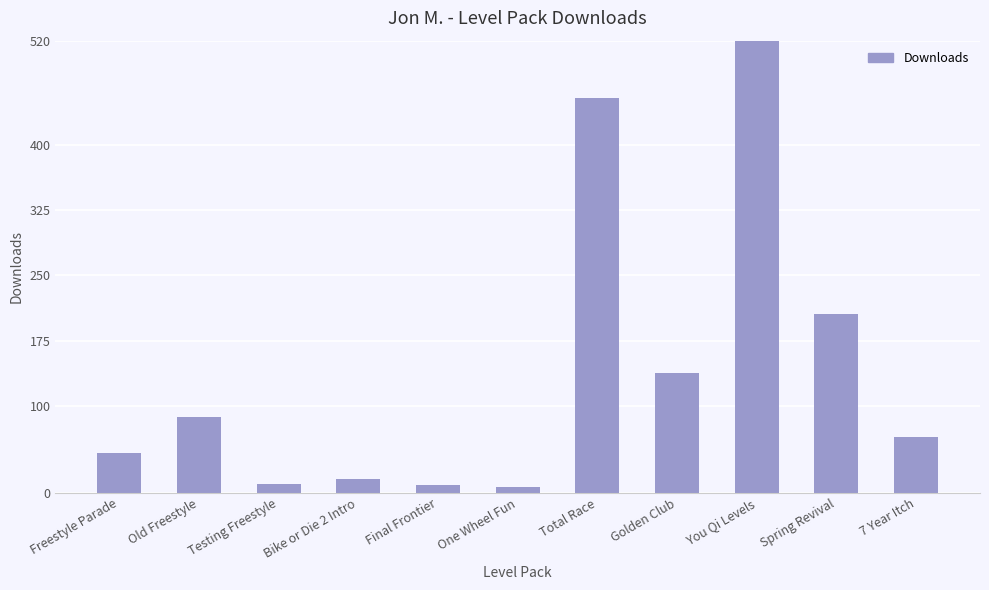

What is the label of the 10th bar from the right?

Old Freestyle